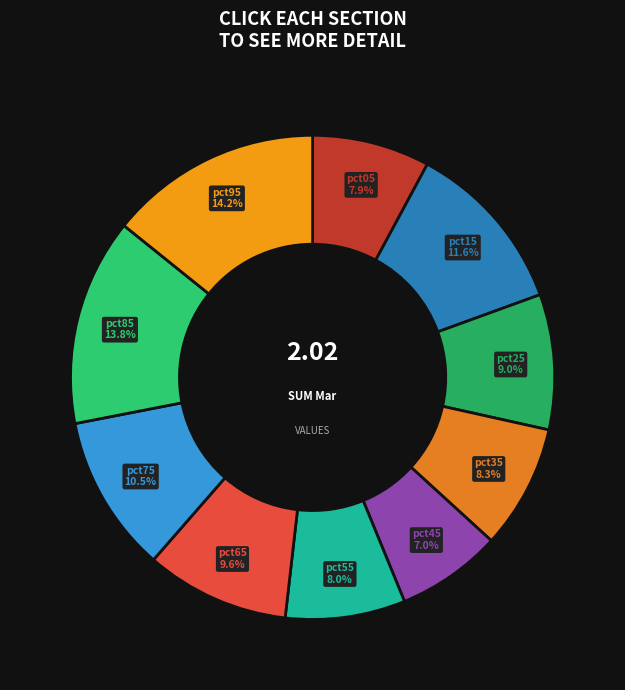

Is there a majority slice in this chart?

No